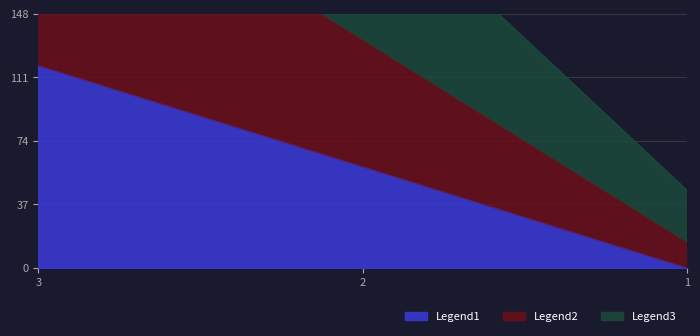

Is it true that Legend1 equals 117.8 at 3?

True